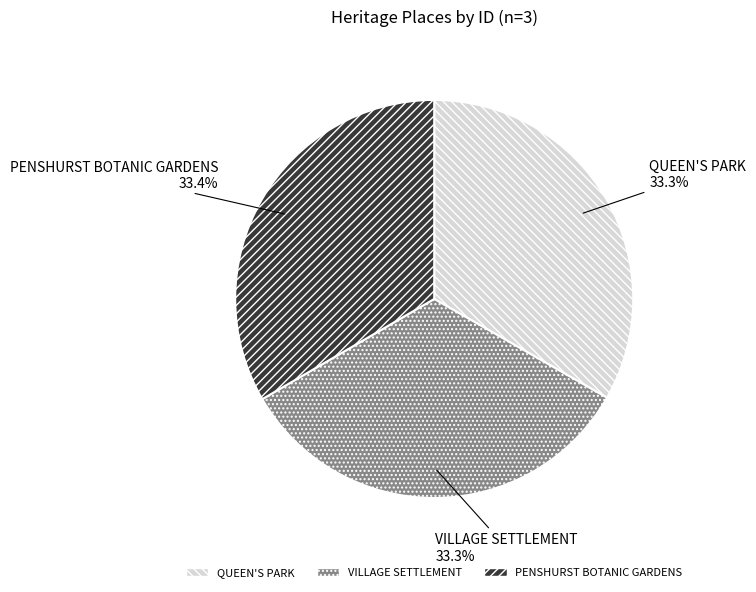

What percentage is the VILLAGE SETTLEMENT slice, to the nearest percent?

33%